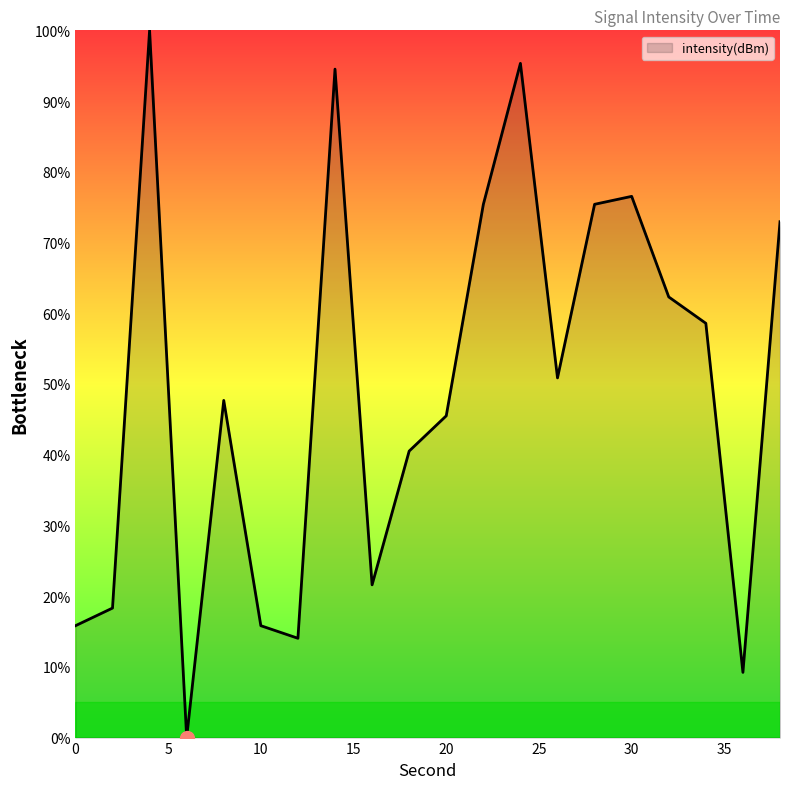

What is the difference between the maximum and minimum values?

100.0